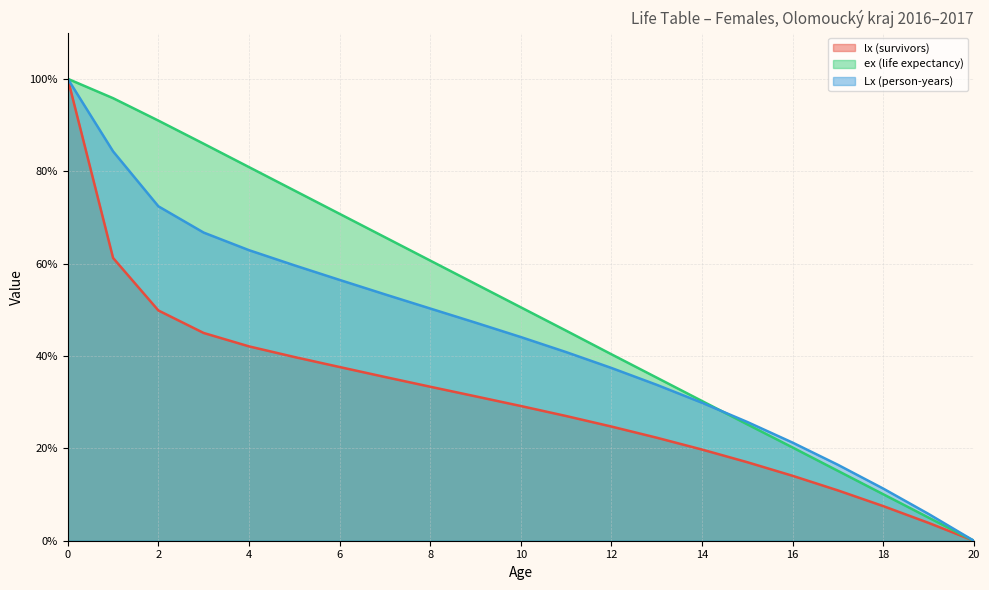

True or false: Lx (person-years) (line) has a value of 36.2 at 15.

False